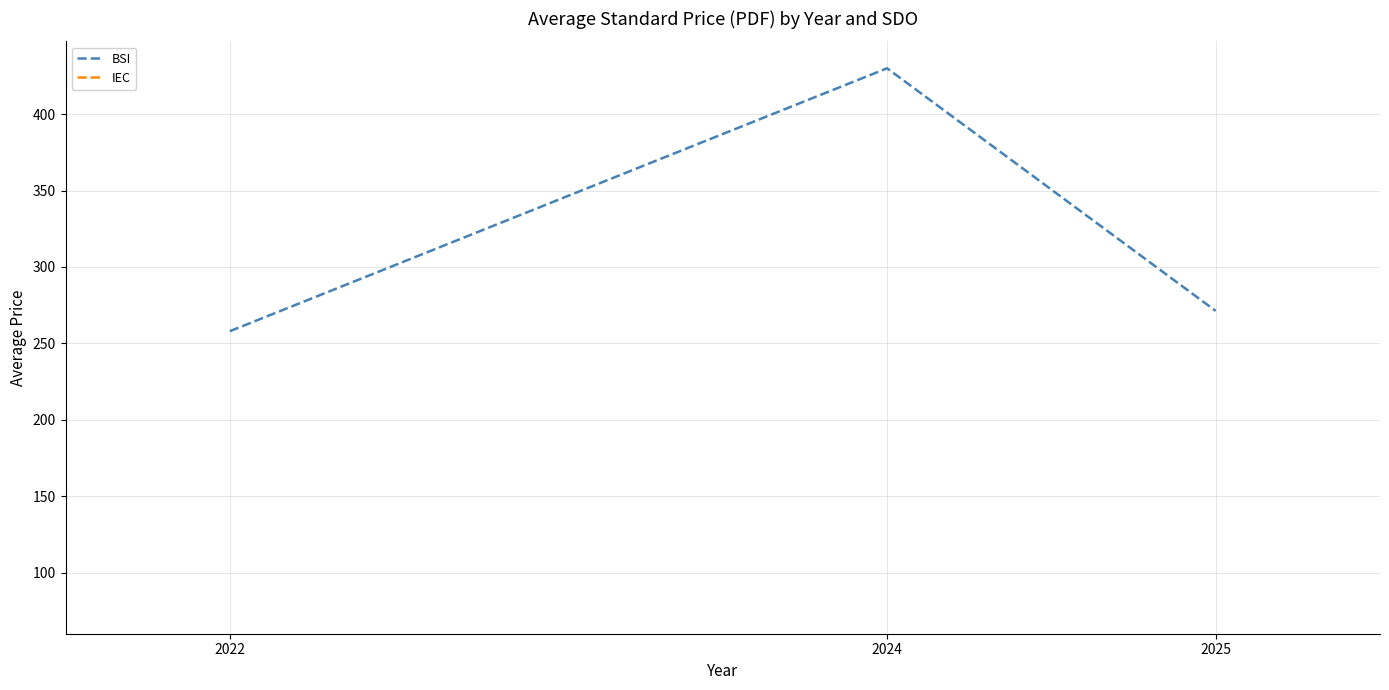

What is the approximate value of BSI at 2024?

430.0